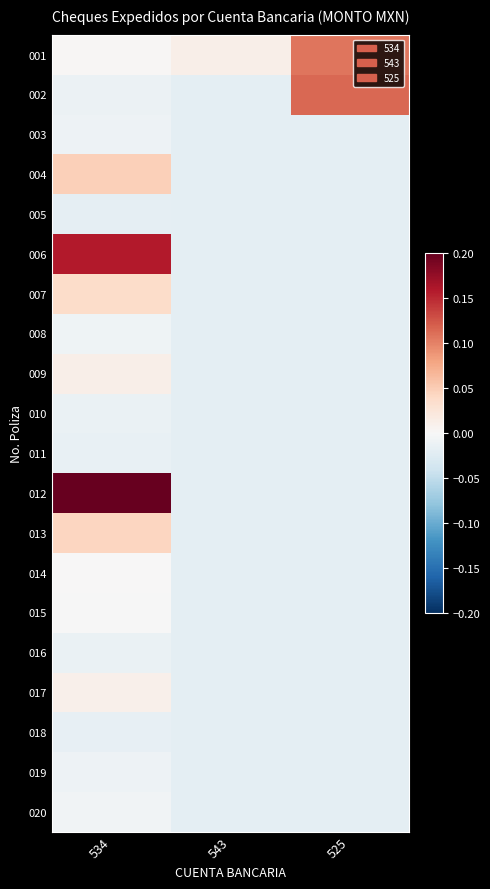

Reading left to right, extract all data points from this chart.

001: 534=0.0	543=0.0	525=0.1
002: 534=-0.0	543=-0.0	525=0.1
003: 534=-0.0	543=-0.0	525=-0.0
004: 534=0.0	543=-0.0	525=-0.0
005: 534=-0.0	543=-0.0	525=-0.0
006: 534=0.2	543=-0.0	525=-0.0
007: 534=0.0	543=-0.0	525=-0.0
008: 534=-0.0	543=-0.0	525=-0.0
009: 534=0.0	543=-0.0	525=-0.0
010: 534=-0.0	543=-0.0	525=-0.0
011: 534=-0.0	543=-0.0	525=-0.0
012: 534=0.4	543=-0.0	525=-0.0
013: 534=0.0	543=-0.0	525=-0.0
014: 534=0.0	543=-0.0	525=-0.0
015: 534=-0.0	543=-0.0	525=-0.0
016: 534=-0.0	543=-0.0	525=-0.0
017: 534=0.0	543=-0.0	525=-0.0
018: 534=-0.0	543=-0.0	525=-0.0
019: 534=-0.0	543=-0.0	525=-0.0
020: 534=-0.0	543=-0.0	525=-0.0